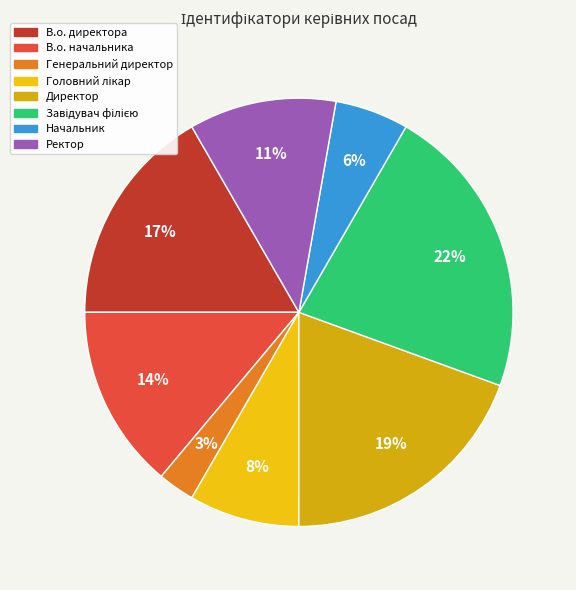

Does В.о. начальника account for over 50% of the chart?

No